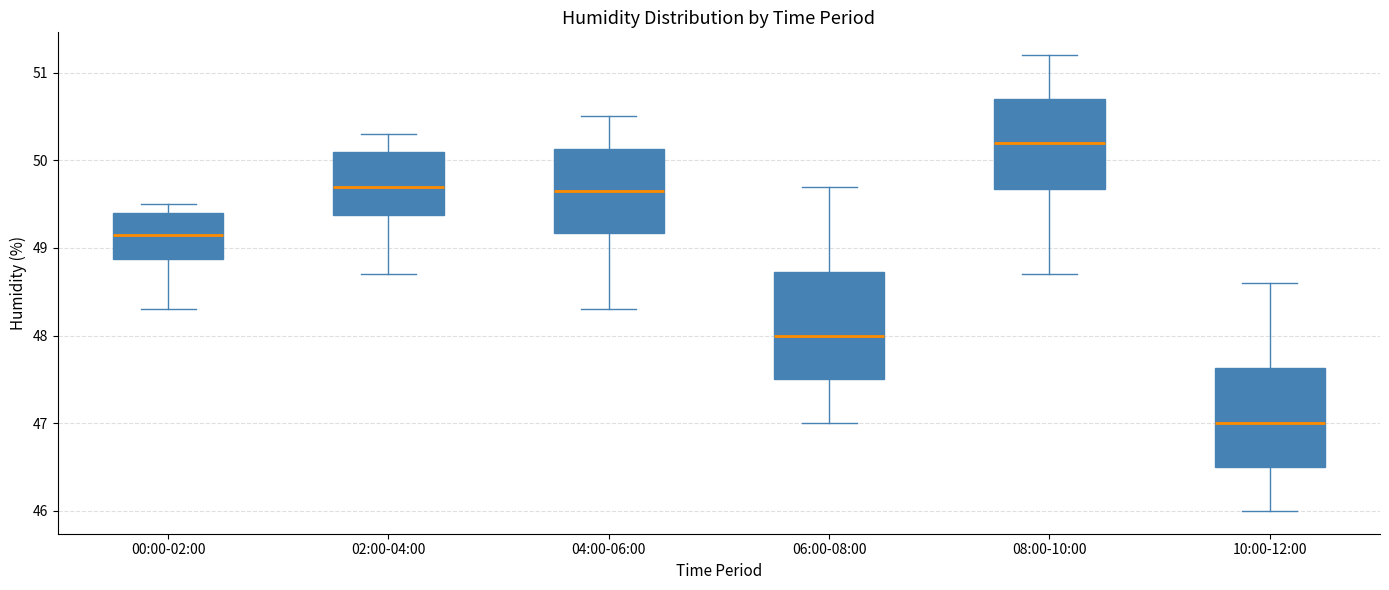

Which box has the lowest median line?

10:00-12:00